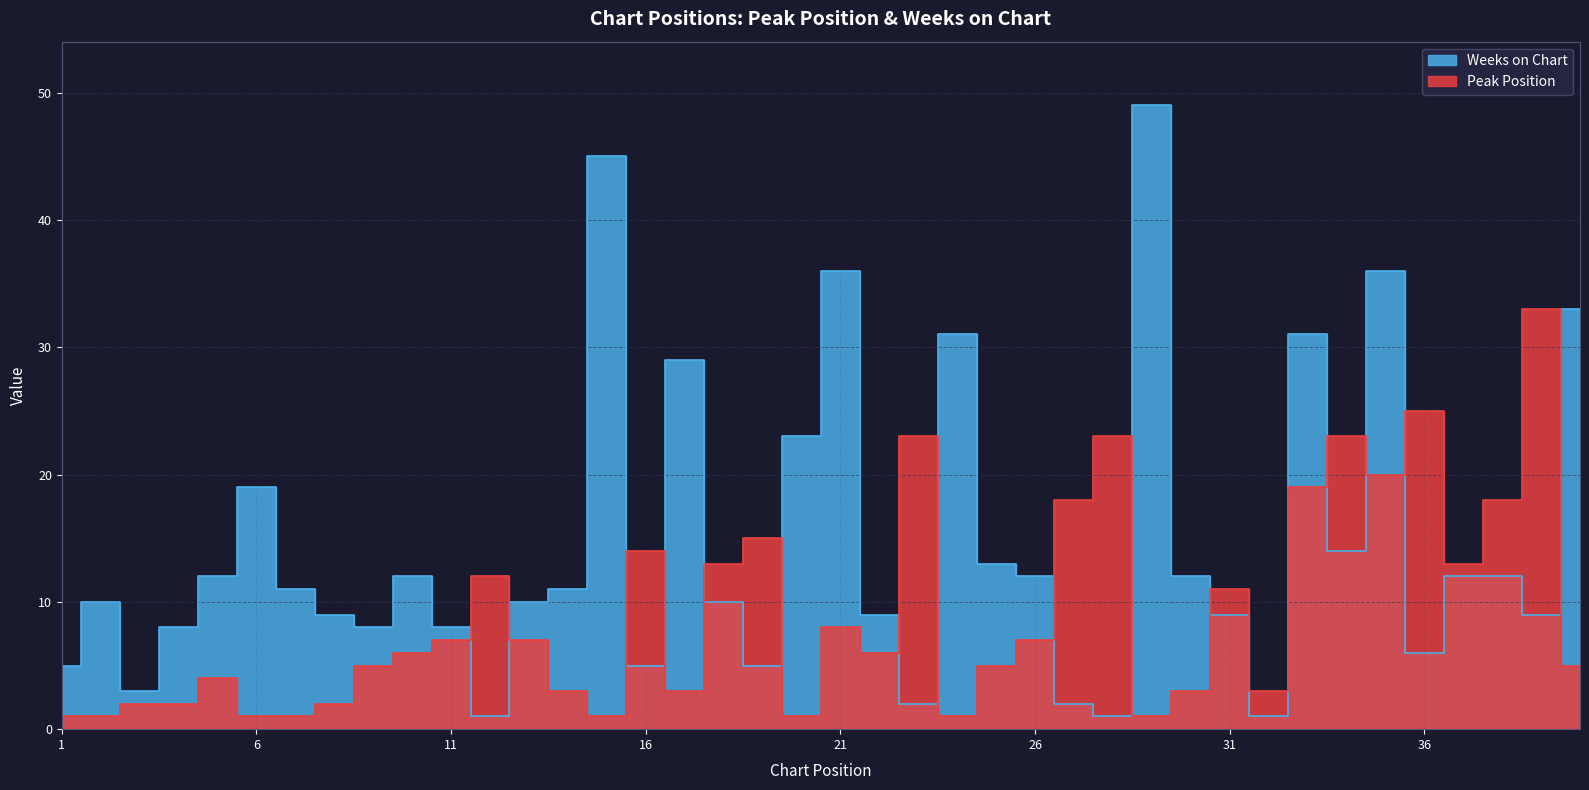

What is the sum of all Peak Position values?

366